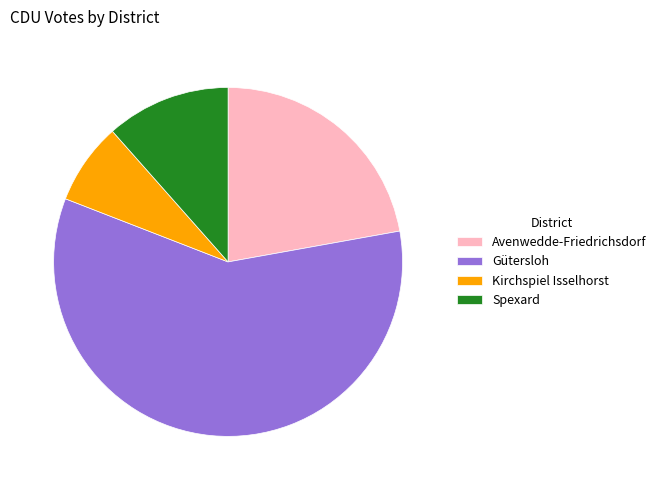

How many slices are in this pie chart?

4